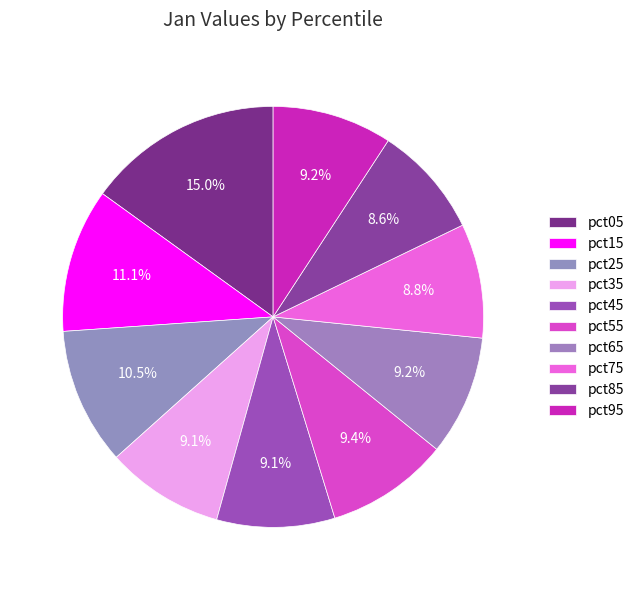

Is pct15 the majority of the pie?

No